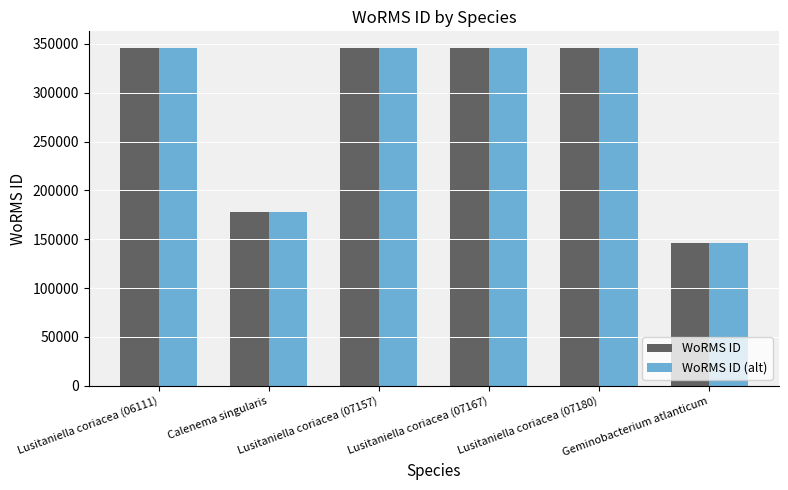

How many data points in WoRMS ID are less than 345514?

2